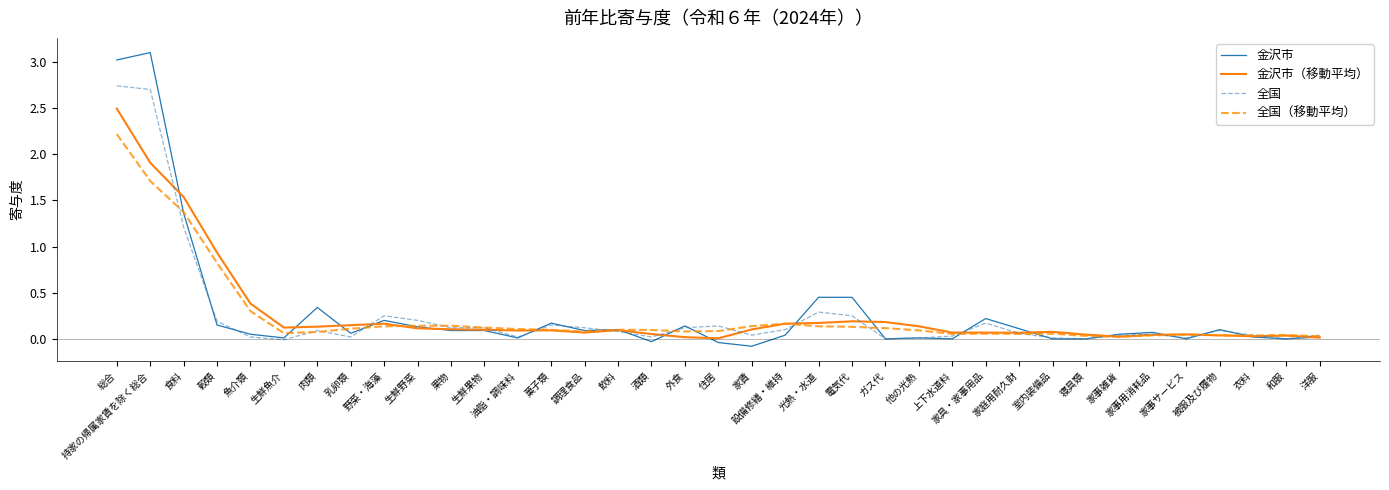

What is the total value across all series at 魚介類?

0.8